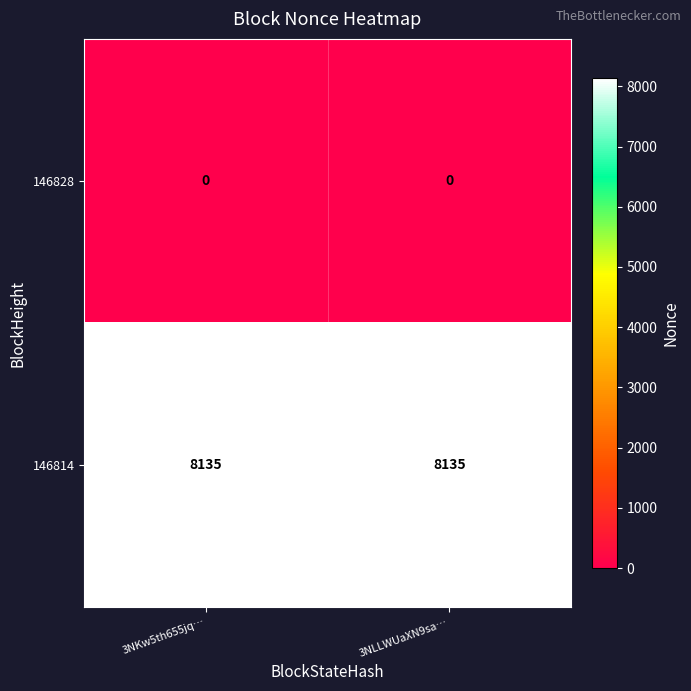

What is the spread (max minus min) of values at 3NKw5th655jq…?

8135